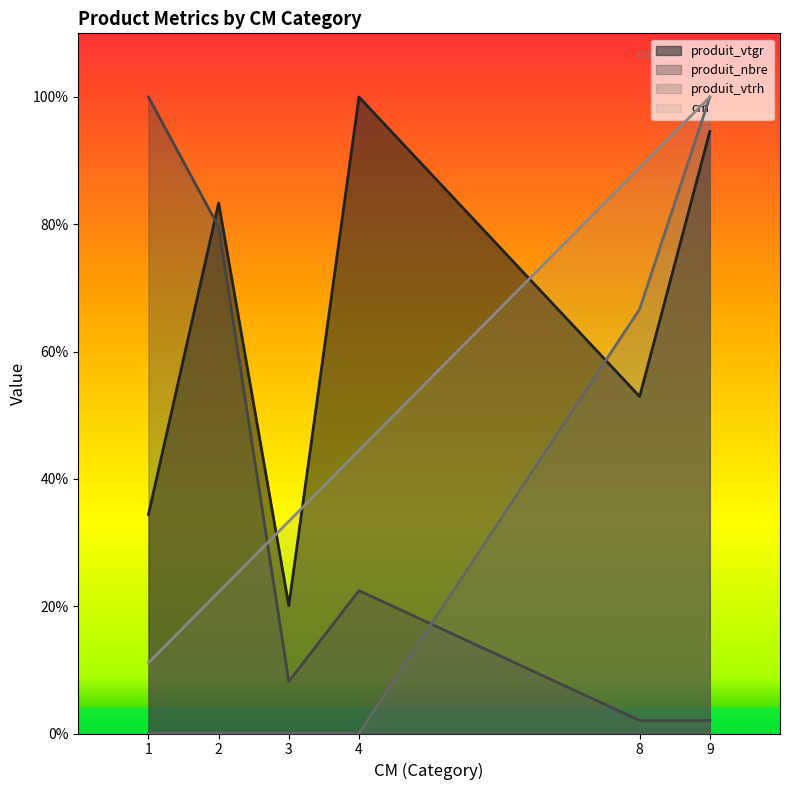

The produit_nbre series shows 11.2 at 4. True or false?

True